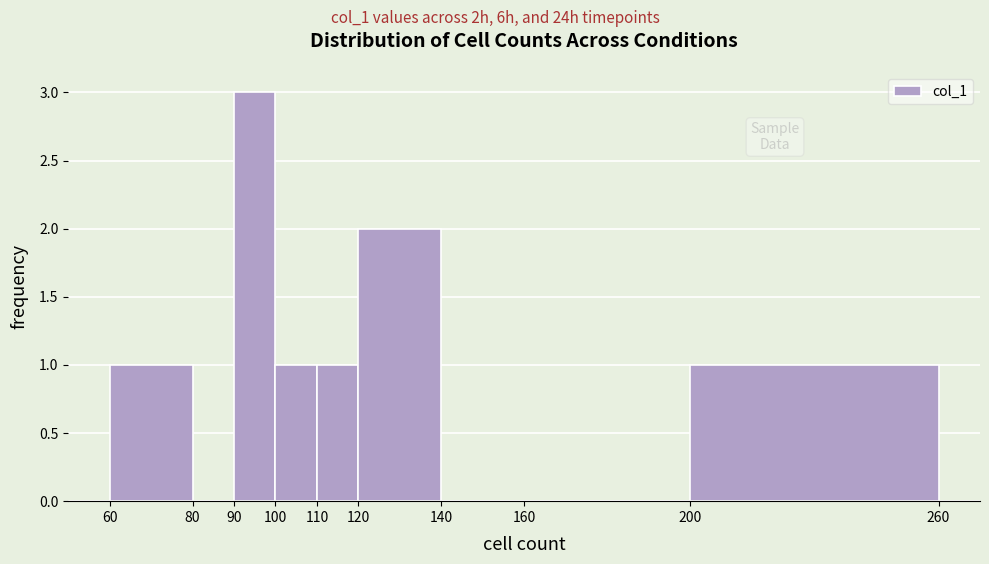

What is the height of the bar covering 100 to 110 on the x-axis? The values are not printed on the chart, so give them approximately, as read against the axis.

1